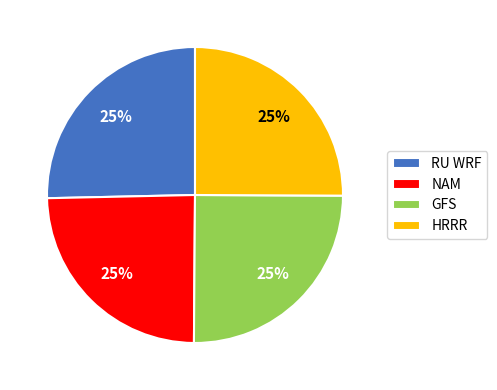

Is there a majority slice in this chart?

No